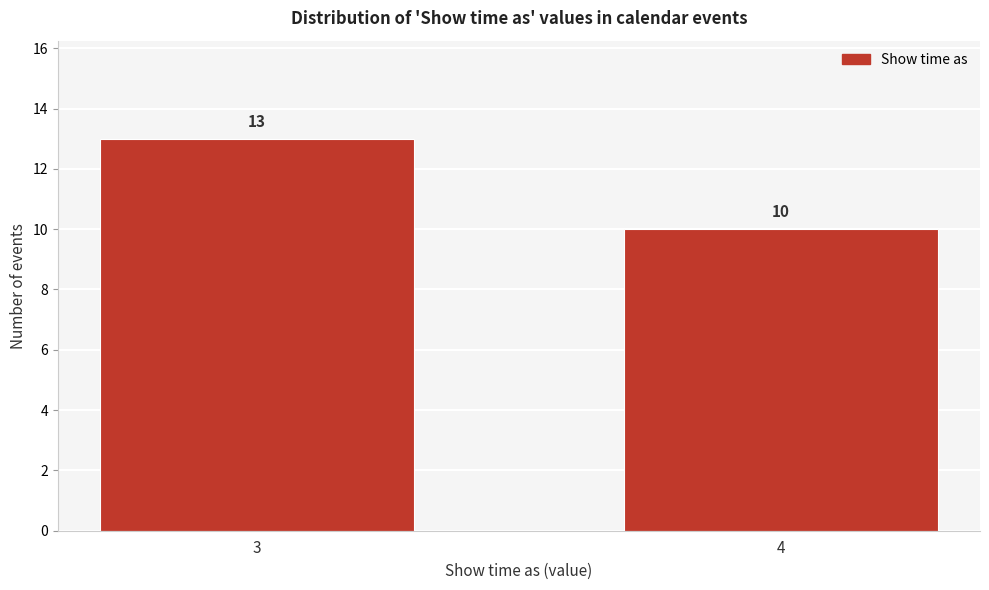

Reading left to right, list all the values displayed in this chart.

13	10